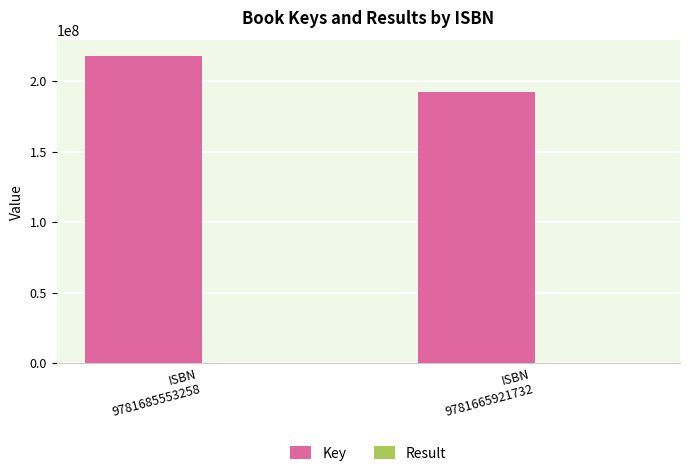

Are the bars horizontal?

No